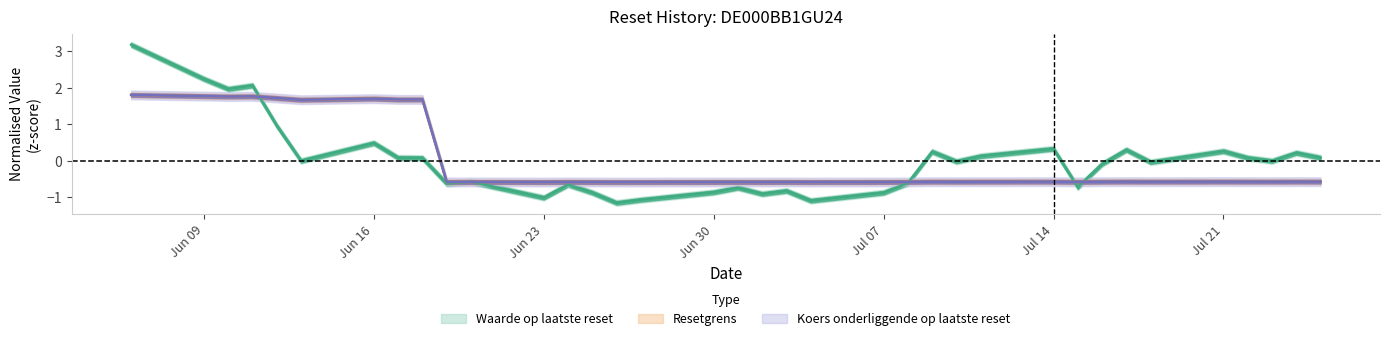

At which category is the sum across all series the highest?

2025-06-06